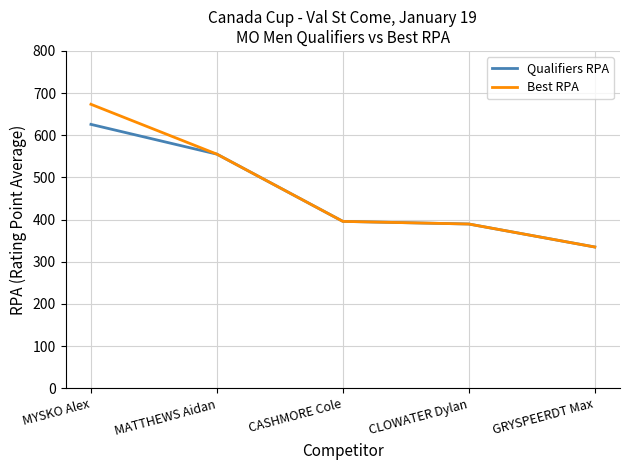

What is the difference between the maximum and second lowest values in the Best RPA series?

283.9